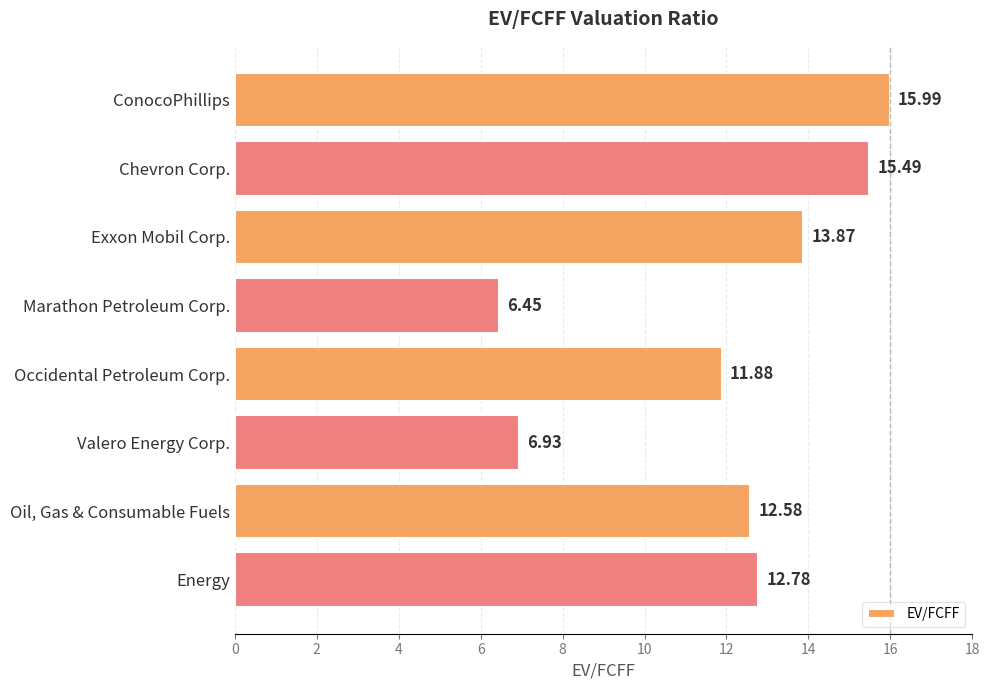

Which category has the highest value across all series?

ConocoPhillips